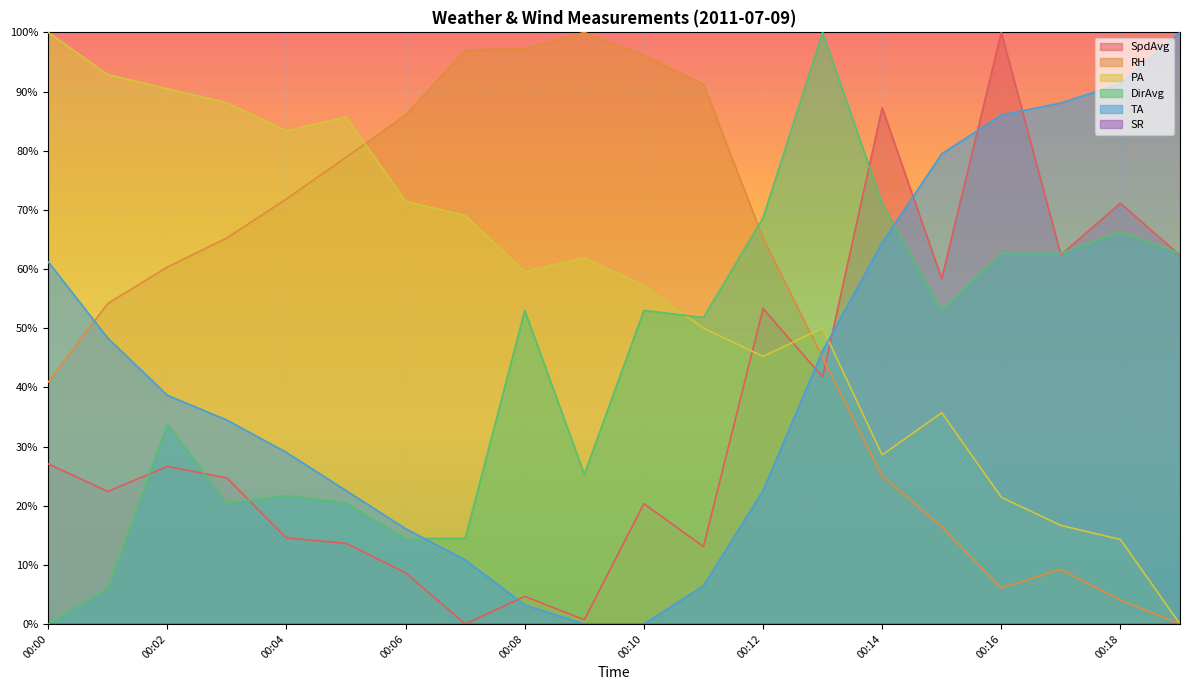

Is it true that DirAvg equals 43.8 at 00:09?

False